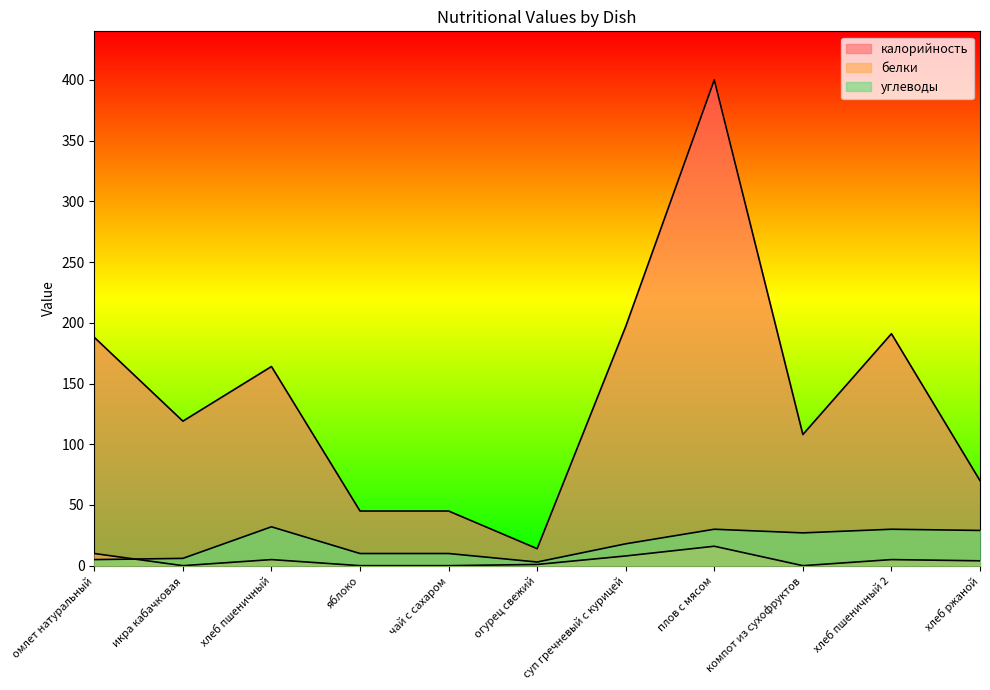

What is the difference between the highest and lowest values at хлеб пшеничный 2?

186